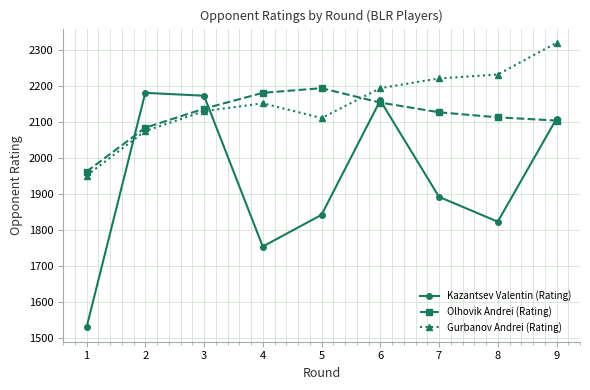

True or false: Gurbanov Andrei (Rating) and Kazantsev Valentin (Rating) cross at least once.

True